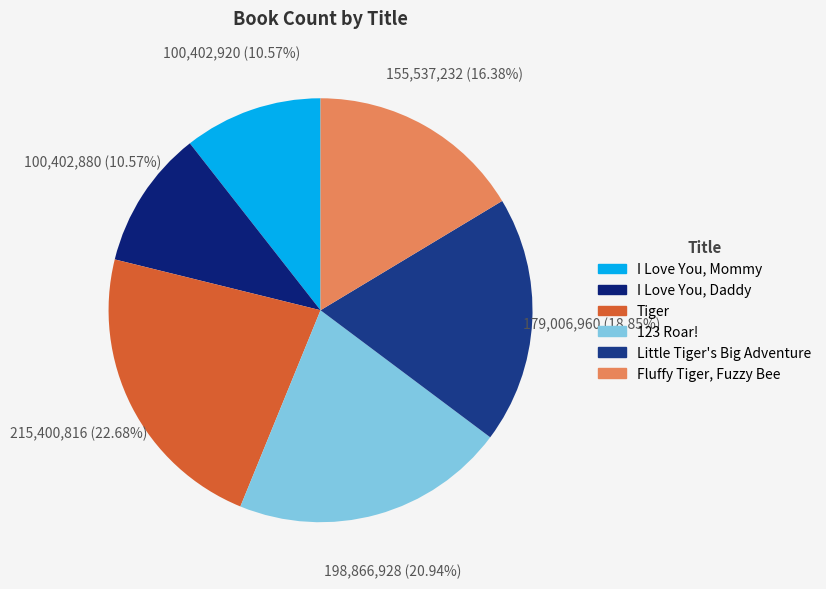

What percentage is NOT represented by I Love You, Mommy?

89.4%